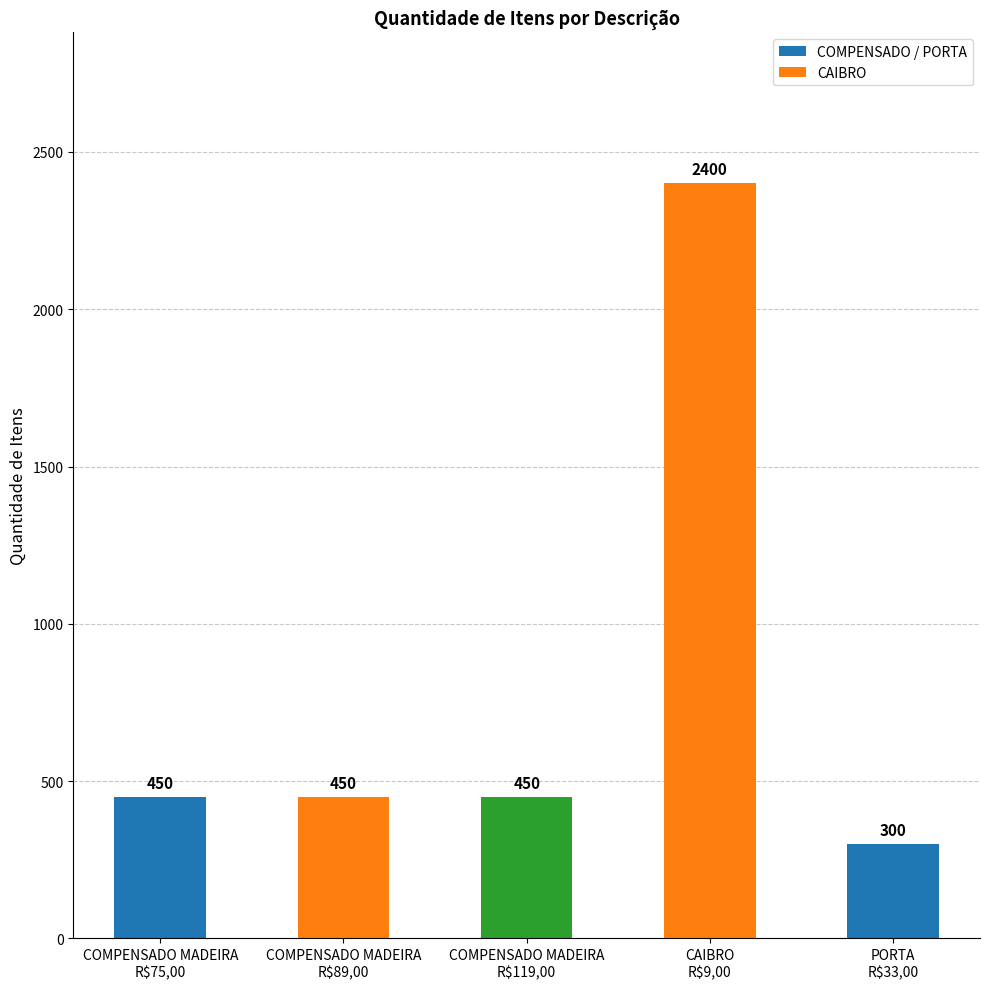

The value at PORTA
R$33,00 is 300. True or false?

True